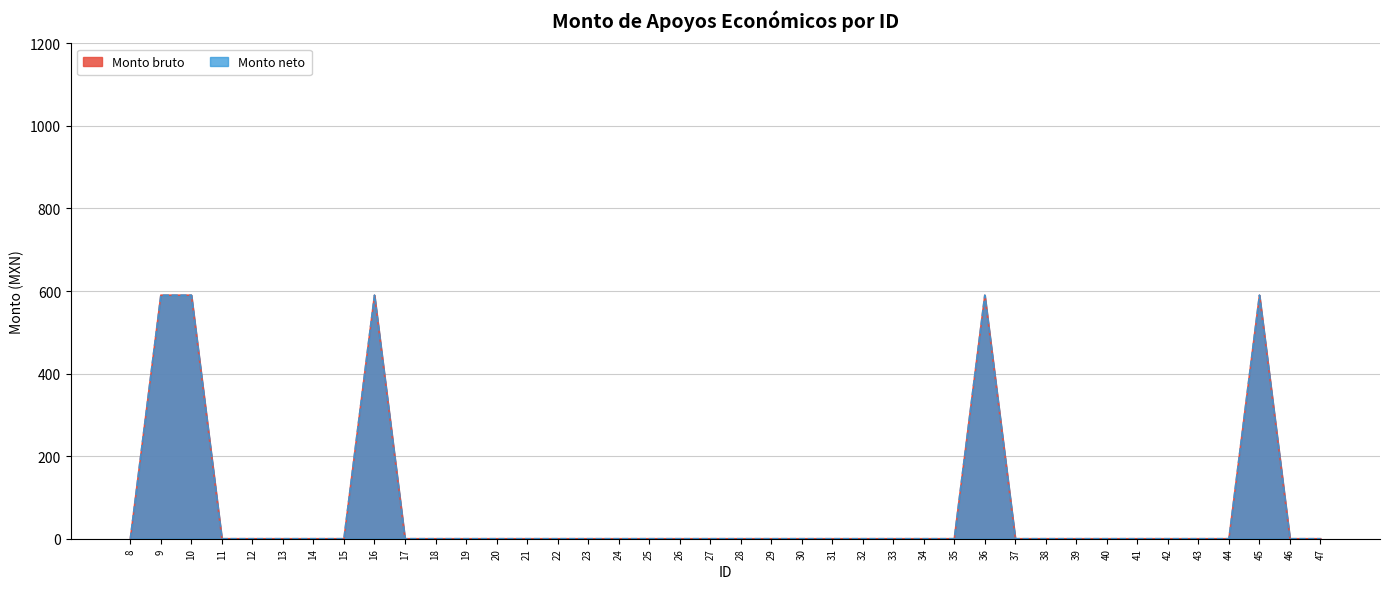

True or false: Monto neto and Monto bruto intersect in this chart.

False